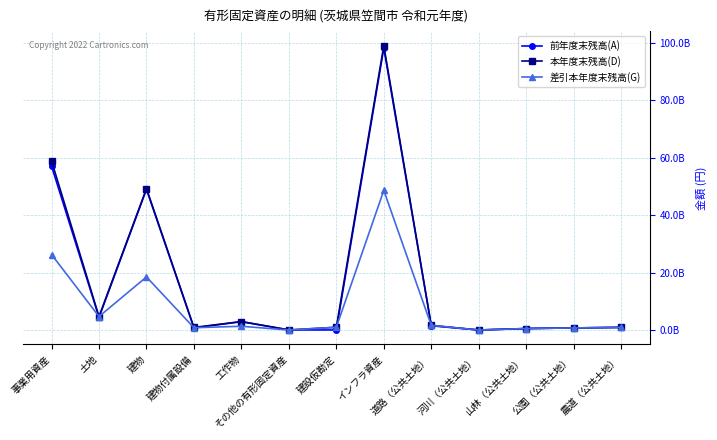

The value of 前年度末残高(A) at 公園（公共土地） is 736142768. True or false?

True